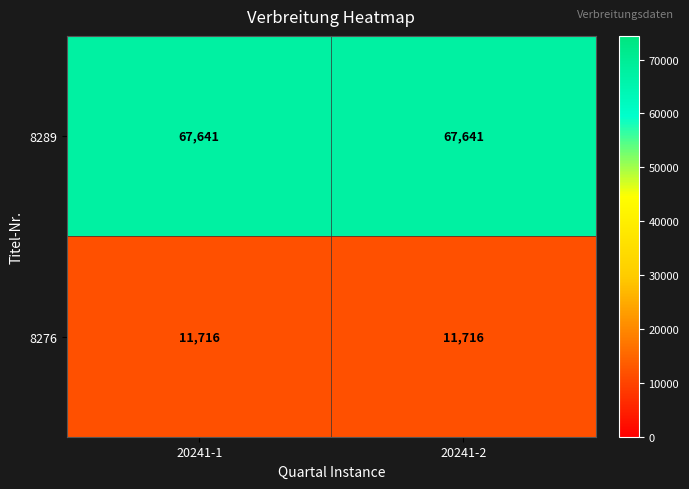

Which series has the largest total across all categories?

8289